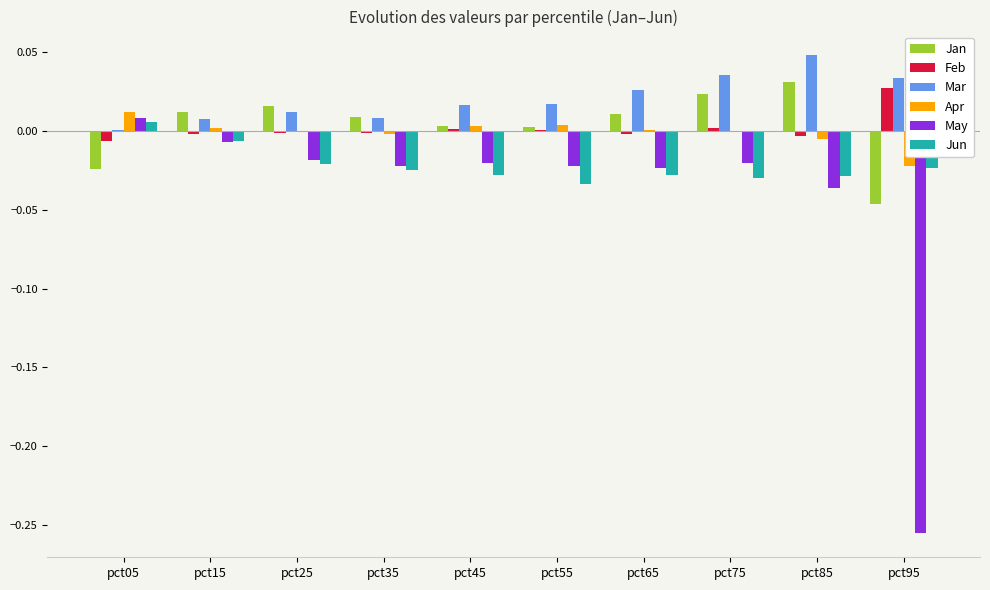

Is the value of Jan at pct45 greater than the value of Mar at pct65?

No